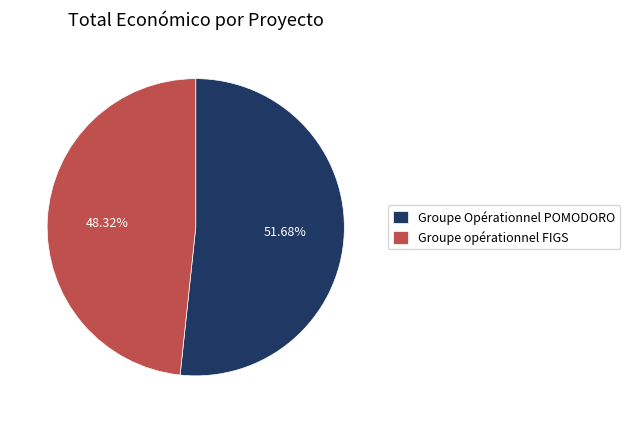

How many segments does this pie chart have?

2